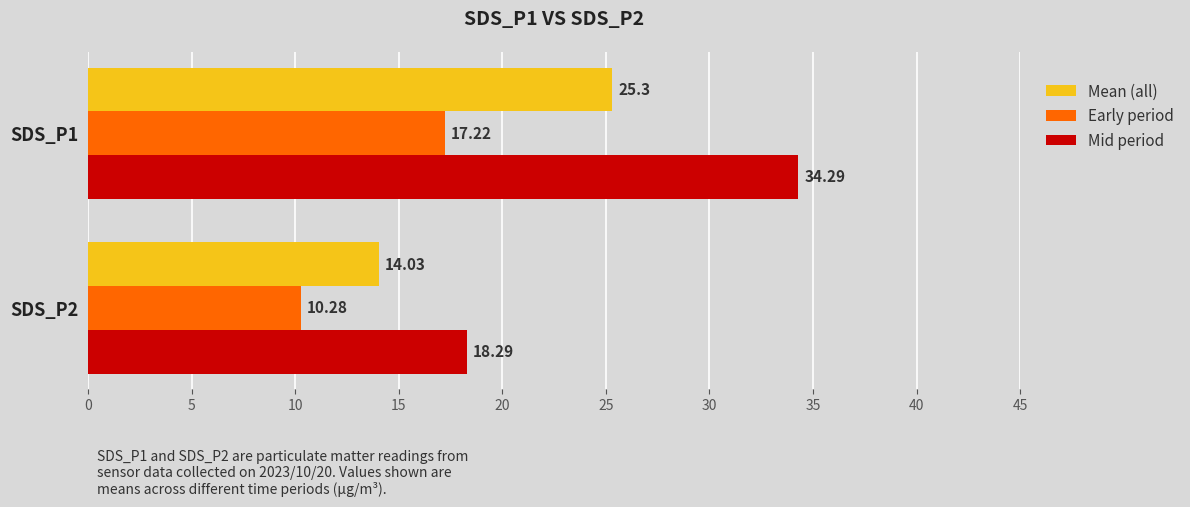

Rank the series by their average value, from highest to lowest.

Mid period, Mean (all), Early period